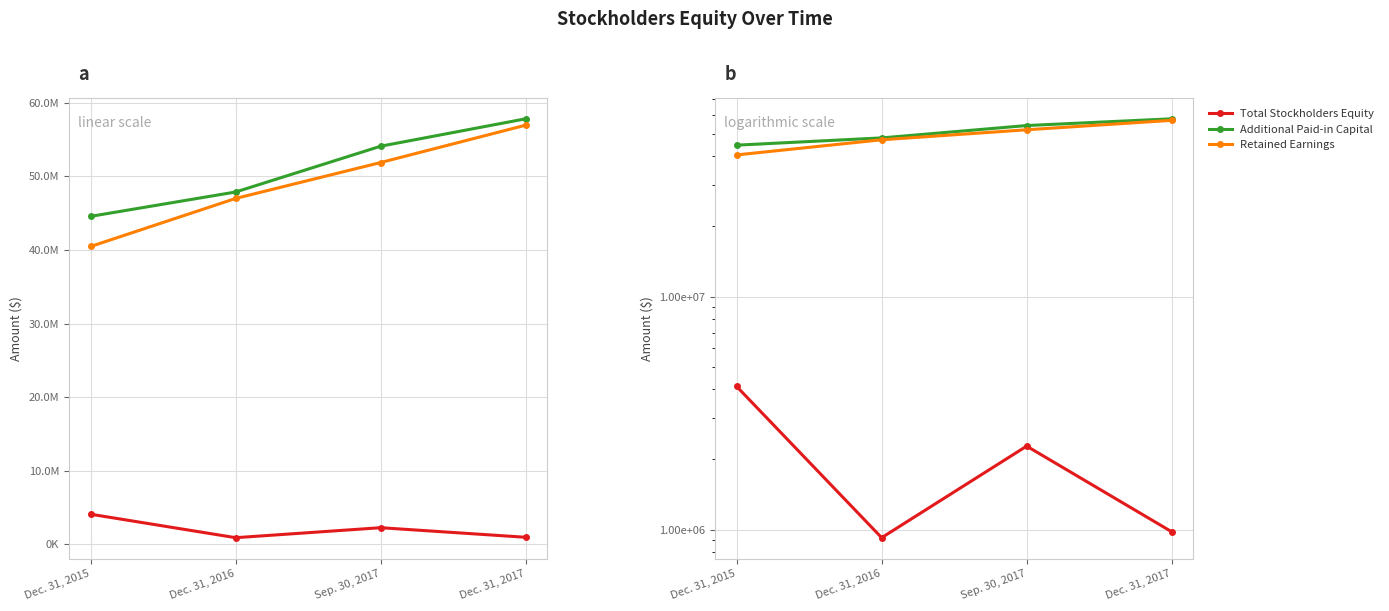

Read the Total Stockholders Equity value at Dec. 31, 2016, to the nearest 10.

923680